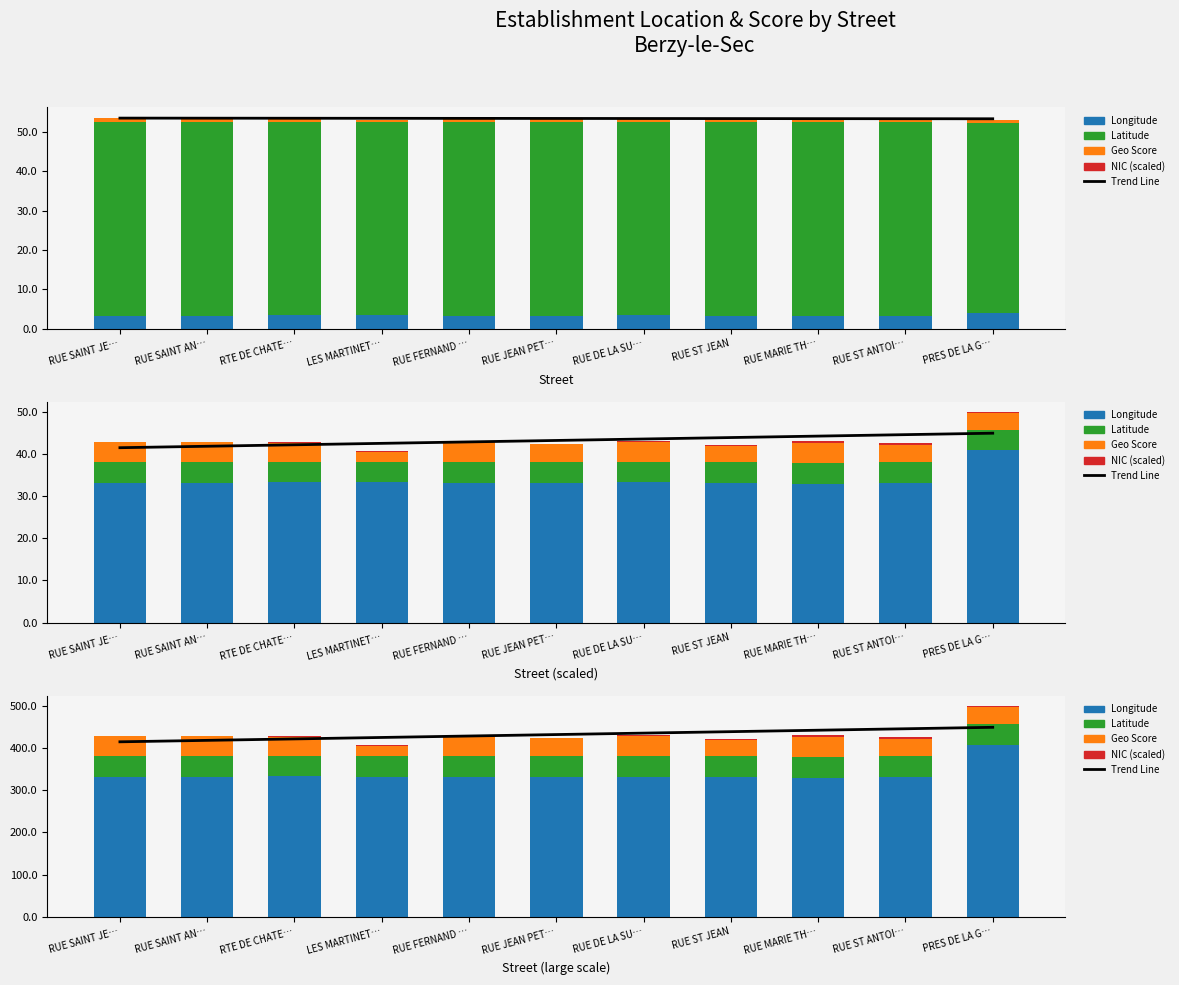

Is it true that NIC (scaled) equals 2.1 at RUE ST JEAN?

False